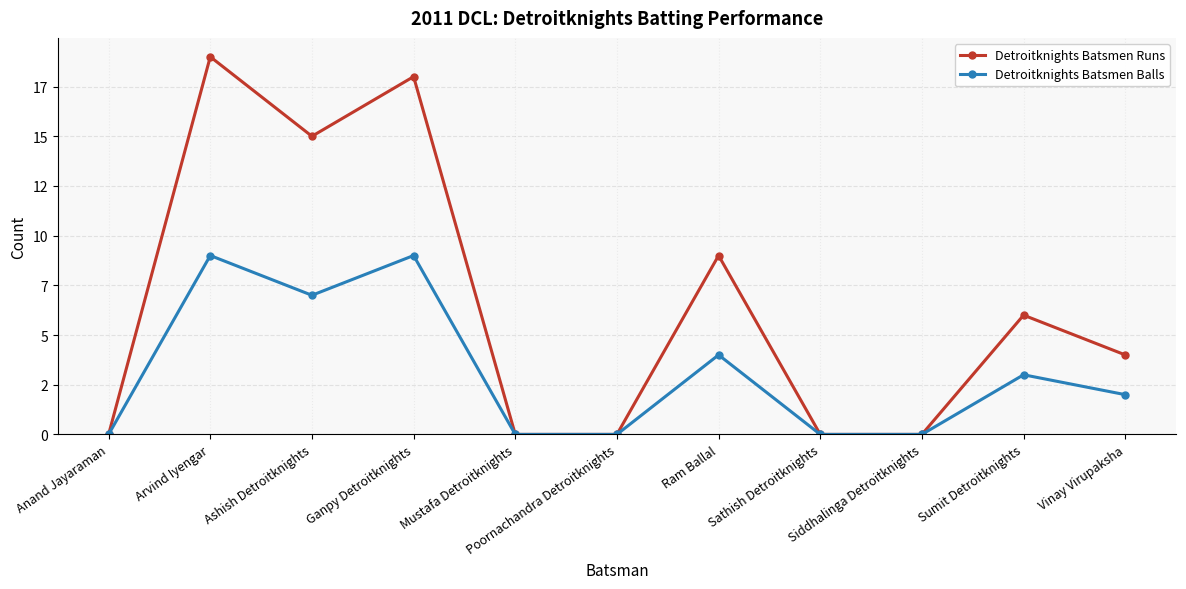

What is the sum of all Detroitknights Batsmen Runs values?

71